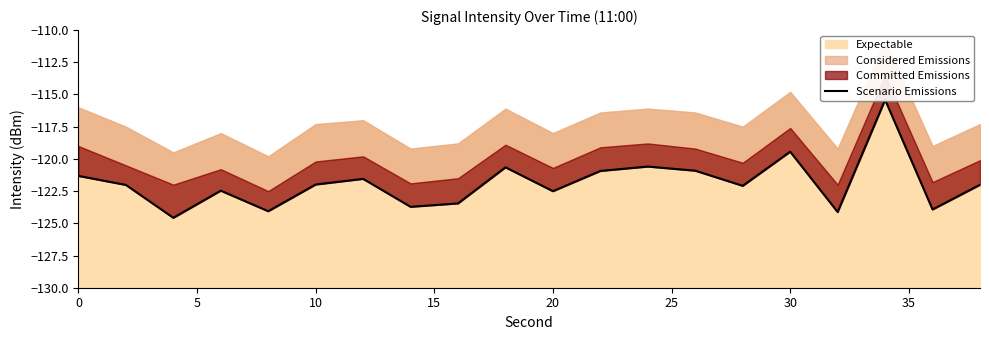

Is it true that the value at 5 is -62.6?

False